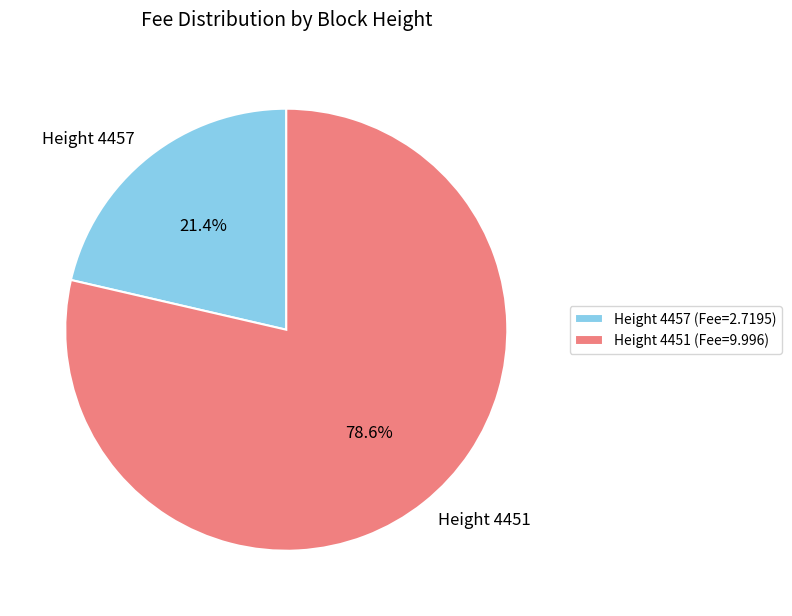

Does any single category account for the majority?

Yes